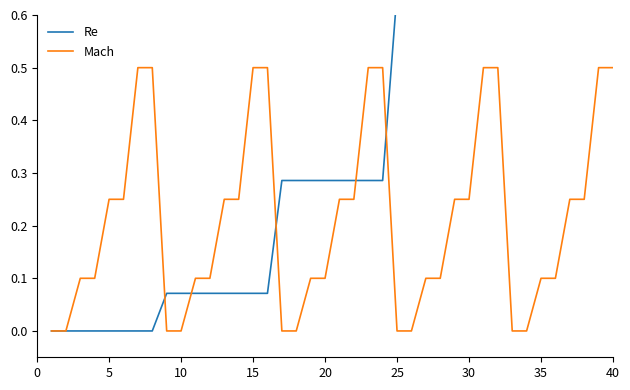

Is it true that Mach equals 0.5 at 15?

True